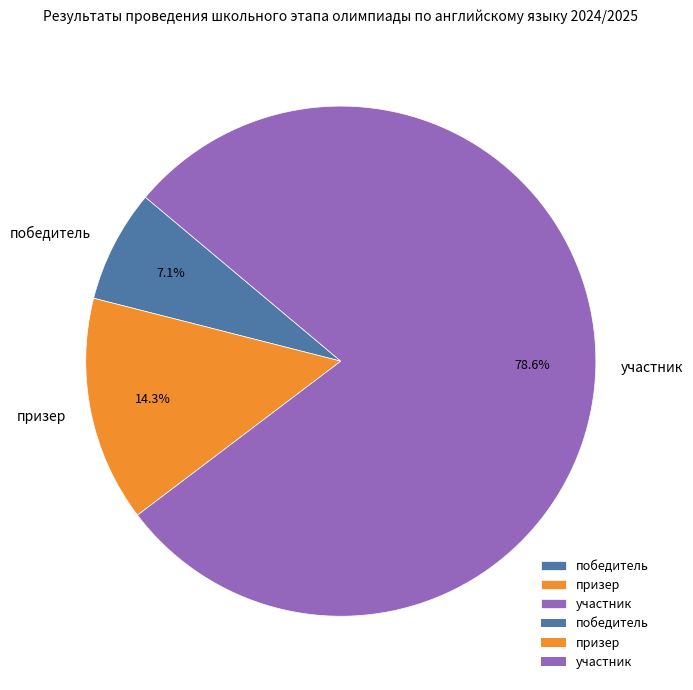

What portion of the pie excludes участник?

21.4%